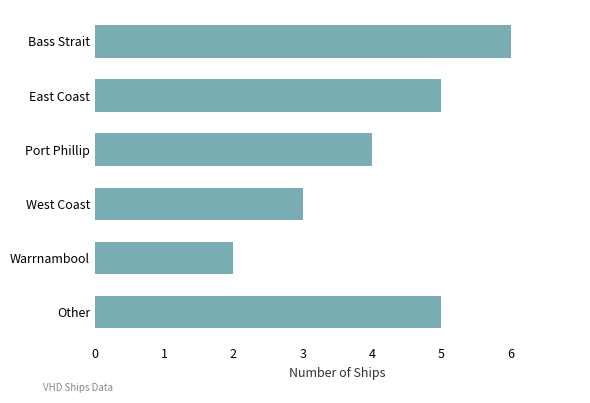

What is the maximum value shown in the chart?

6